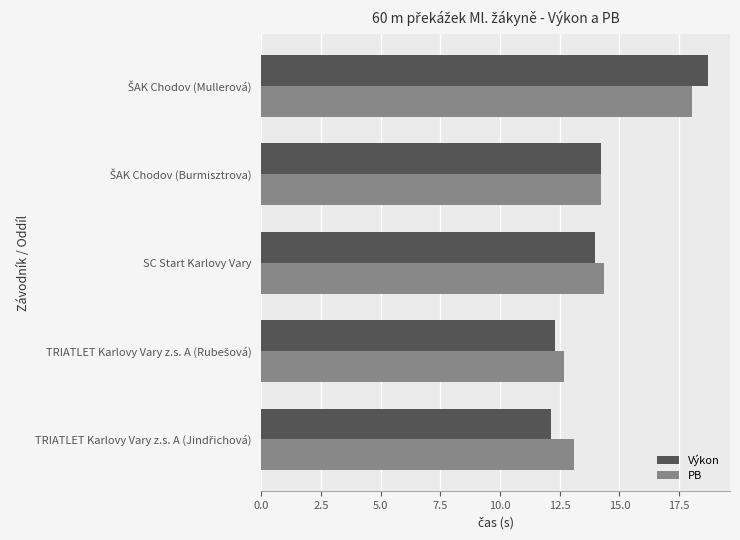

The PB series shows 14.3 at SC Start Karlovy Vary. True or false?

True